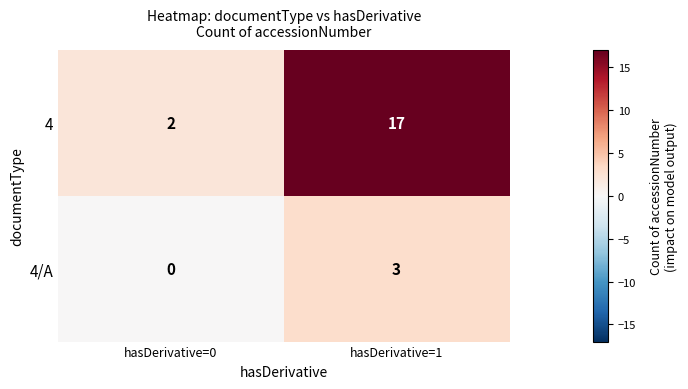

At how many categories does at least one series exceed 0?

2